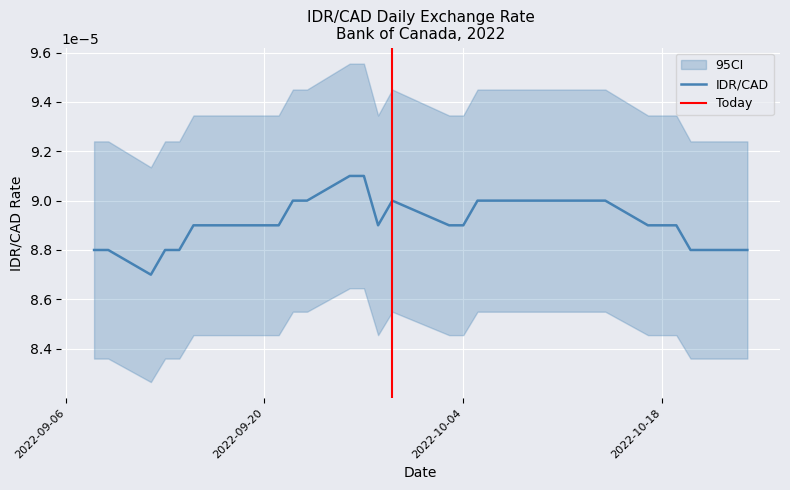

The value at 2022-09-14 is 0.0. True or false?

False